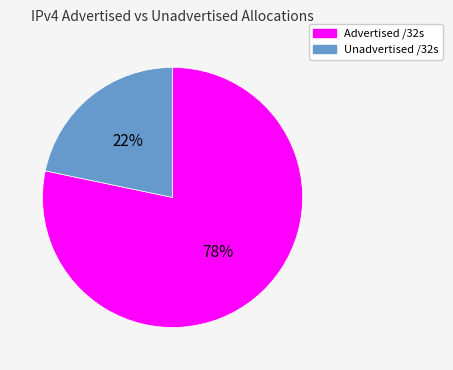

To the nearest percent, what is the average slice percentage?

50%